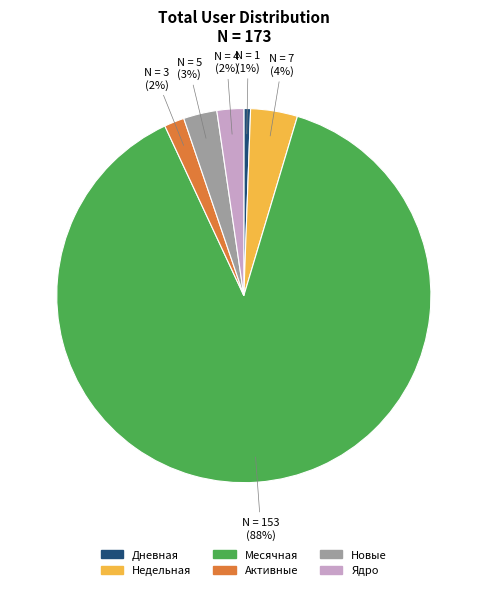

Which slice is the largest?

Месячная